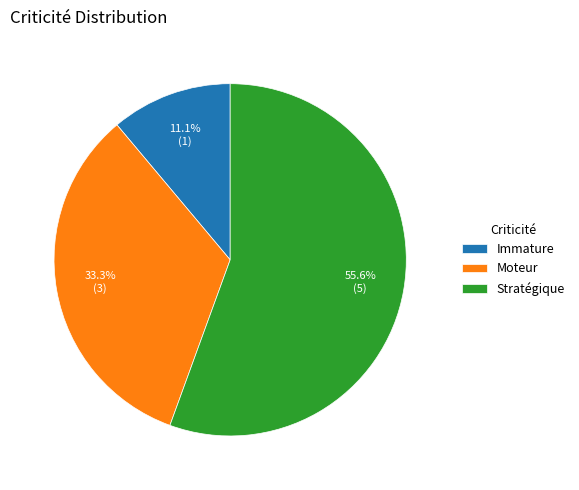

Count the number of slices in the pie.

3